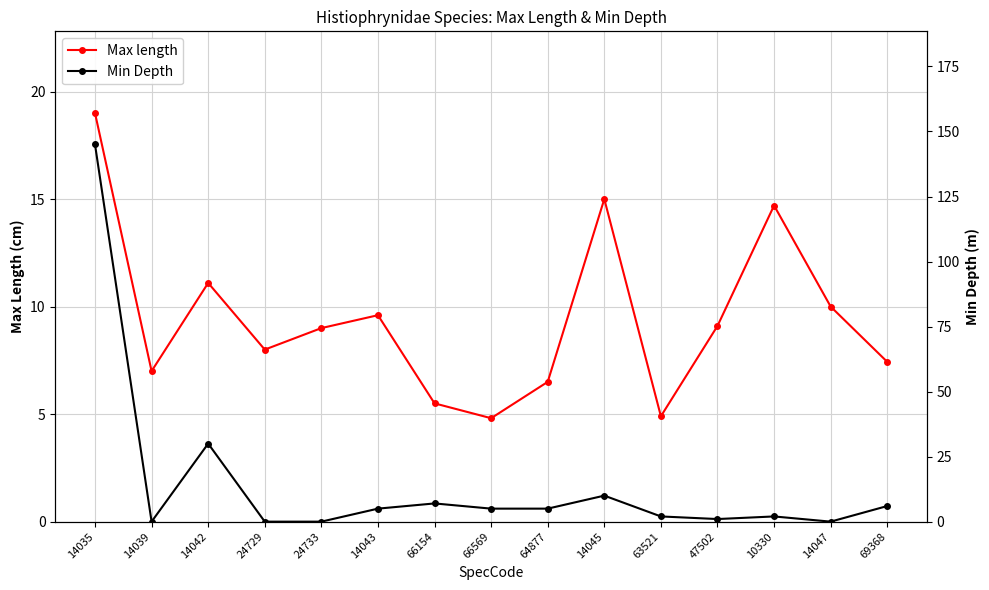

Which series has the widest spread of values?

Min Depth